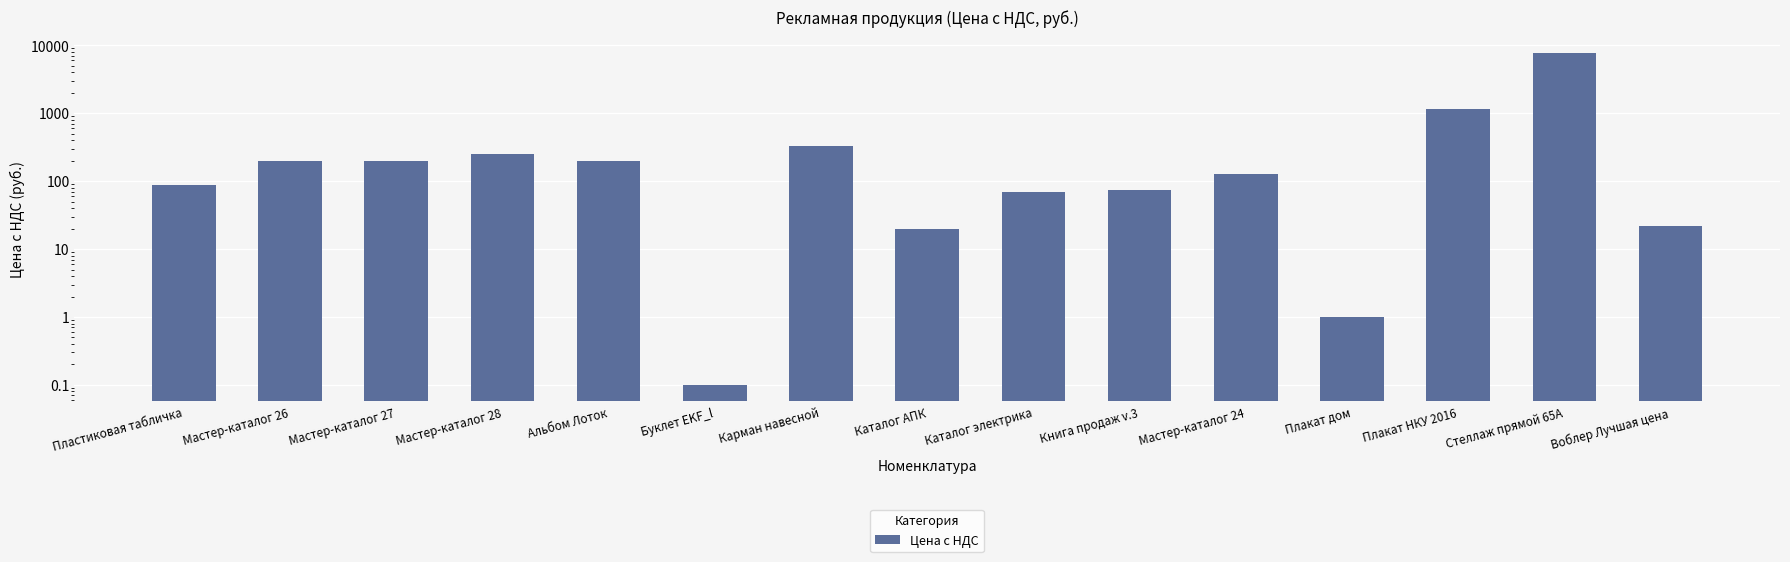

What is the change in value from Альбом Лоток to Воблер Лучшая цена?

-178.0